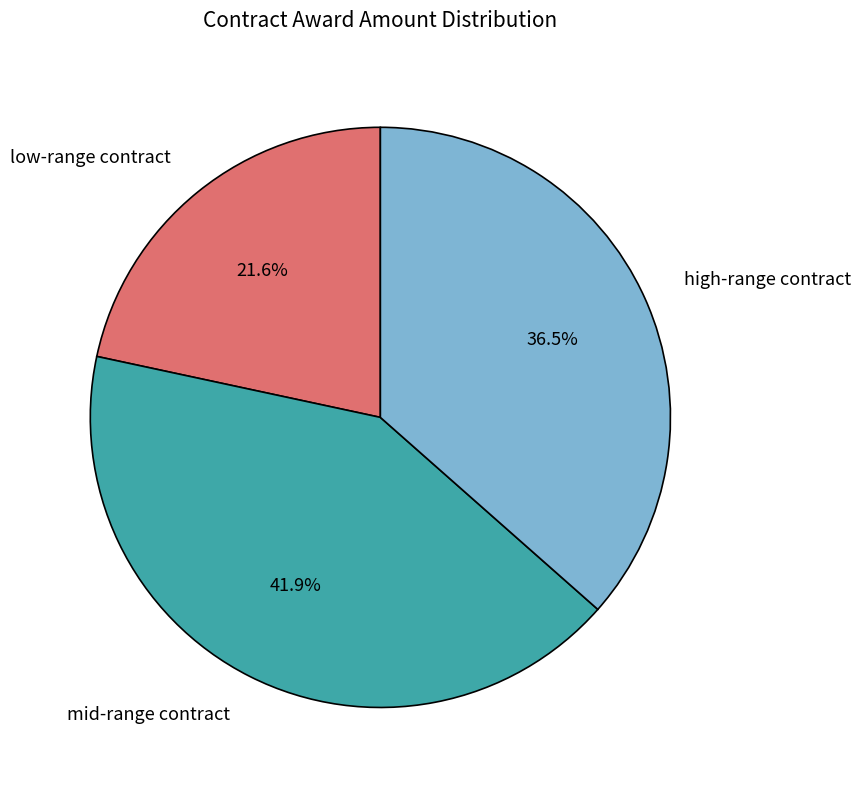

Does any single category account for the majority?

No